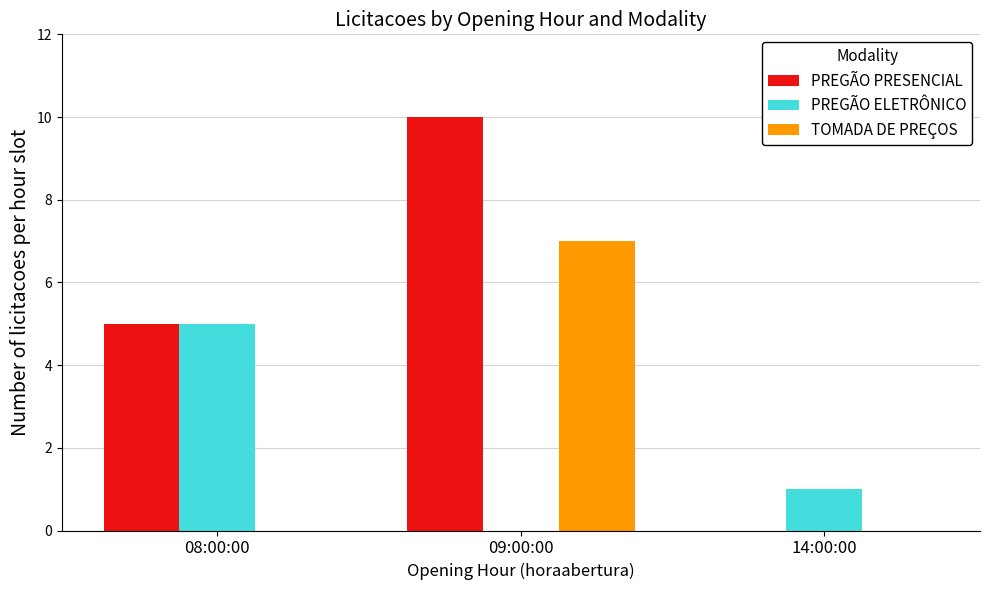

How many values in PREGÃO PRESENCIAL are above zero?

2